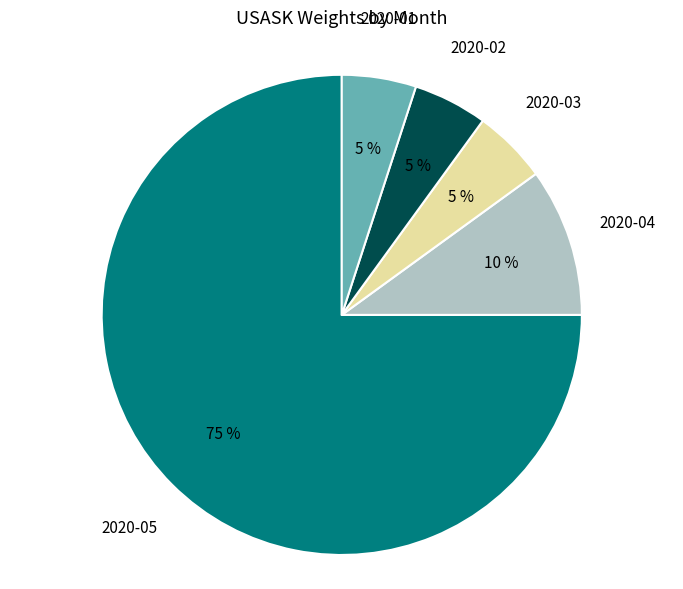

To the nearest percent, what is the average slice percentage?

20%